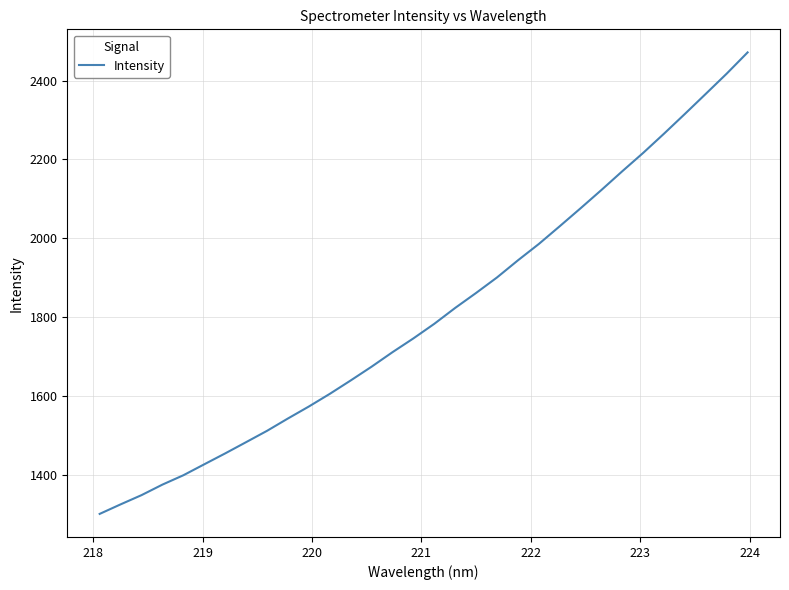

What is the difference between the maximum and minimum values?

1170.7